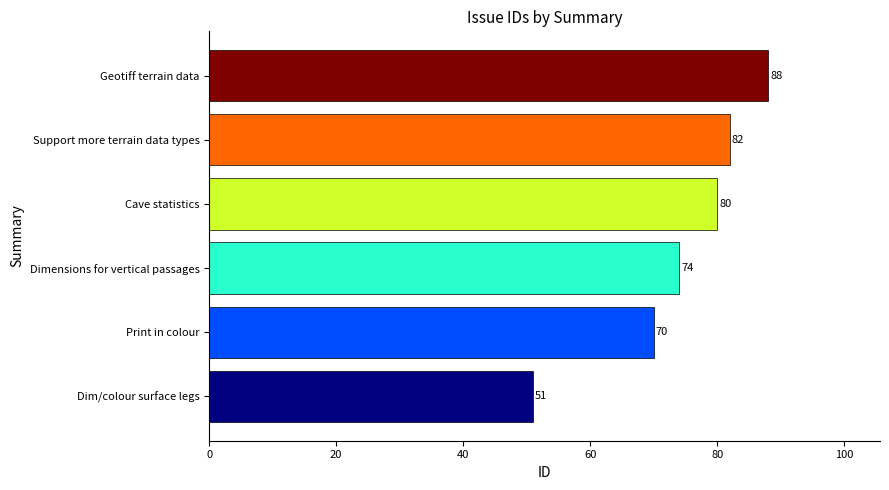

Rank the categories by value from highest to lowest.

Geotiff terrain data, Support more terrain data types, Cave statistics, Dimensions for vertical passages, Print in colour, Dim/colour surface legs